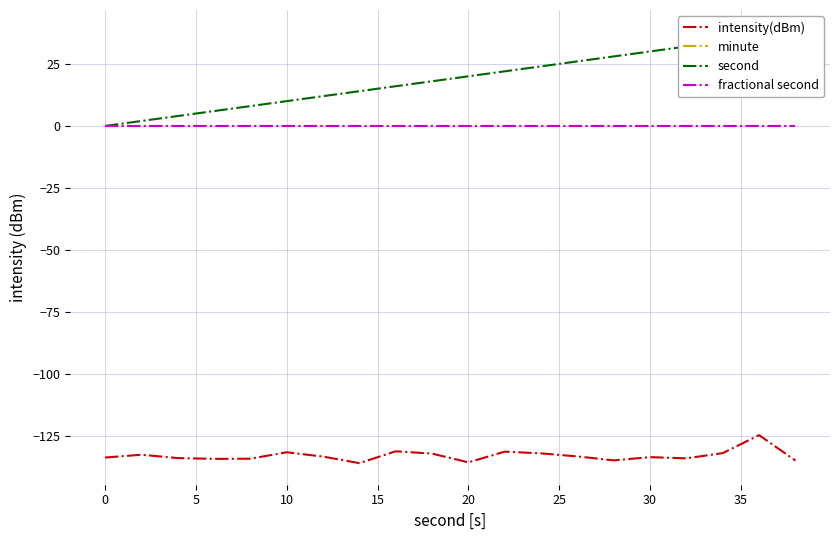

Does the chart display data point markers on the line(s)?

No